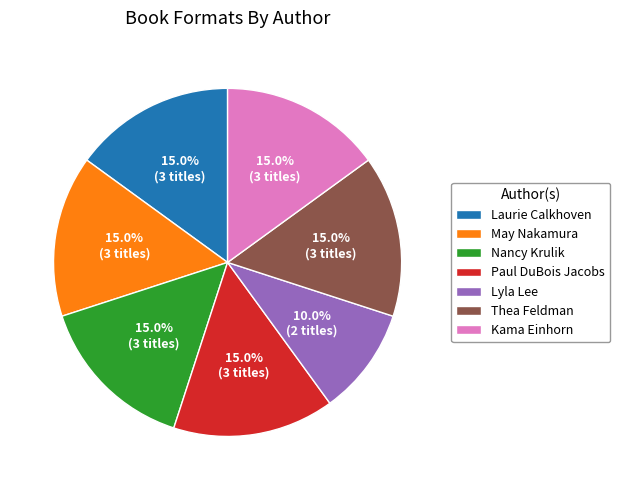

What is the smallest slice in the pie chart?

Lyla Lee